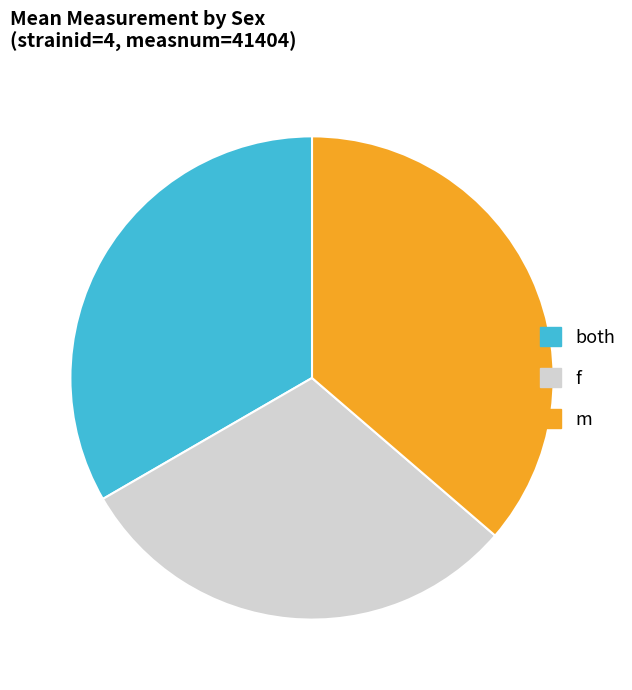

Rank the categories by value from lowest to highest.

f, both, m